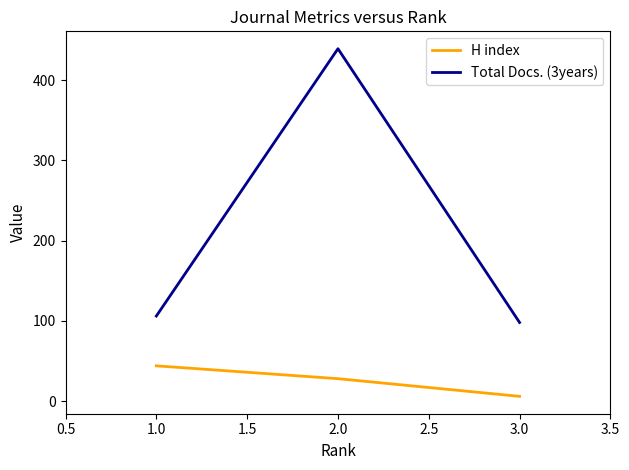

Reading left to right, extract all data points from this chart.

H index: 44	28	6
Total Docs. (3years): 106	439	98